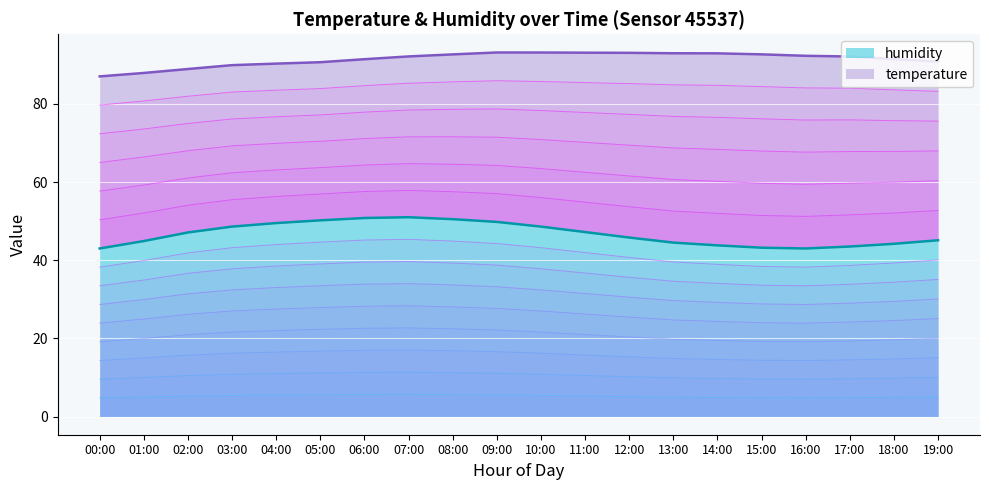

True or false: the data shows 71.7 at 13:00.

False